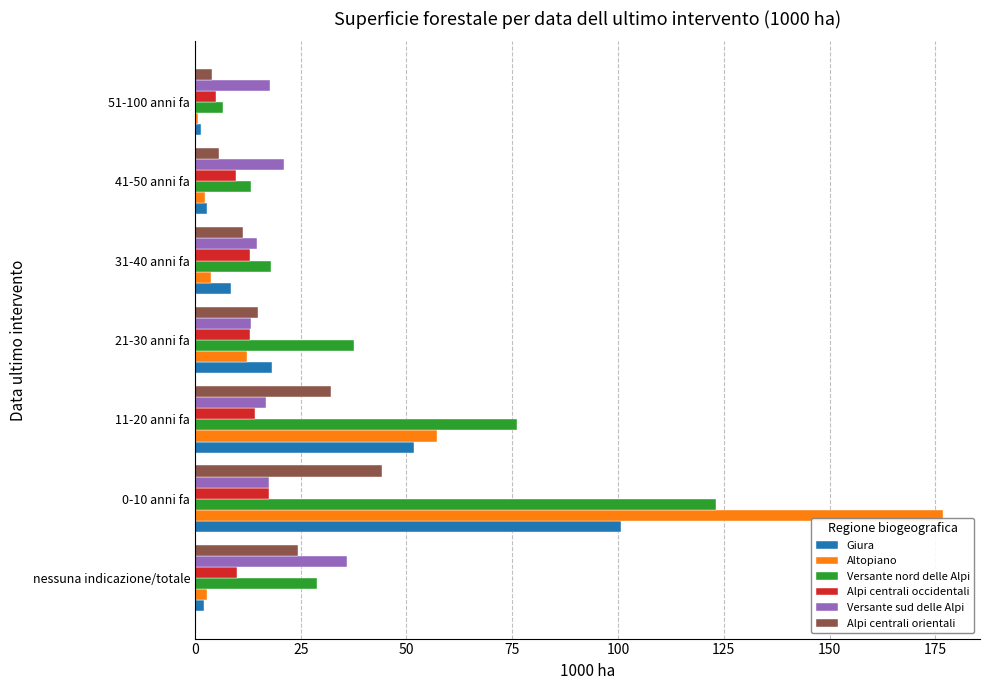

What is the average value of the Alpi centrali orientali series?

19.5